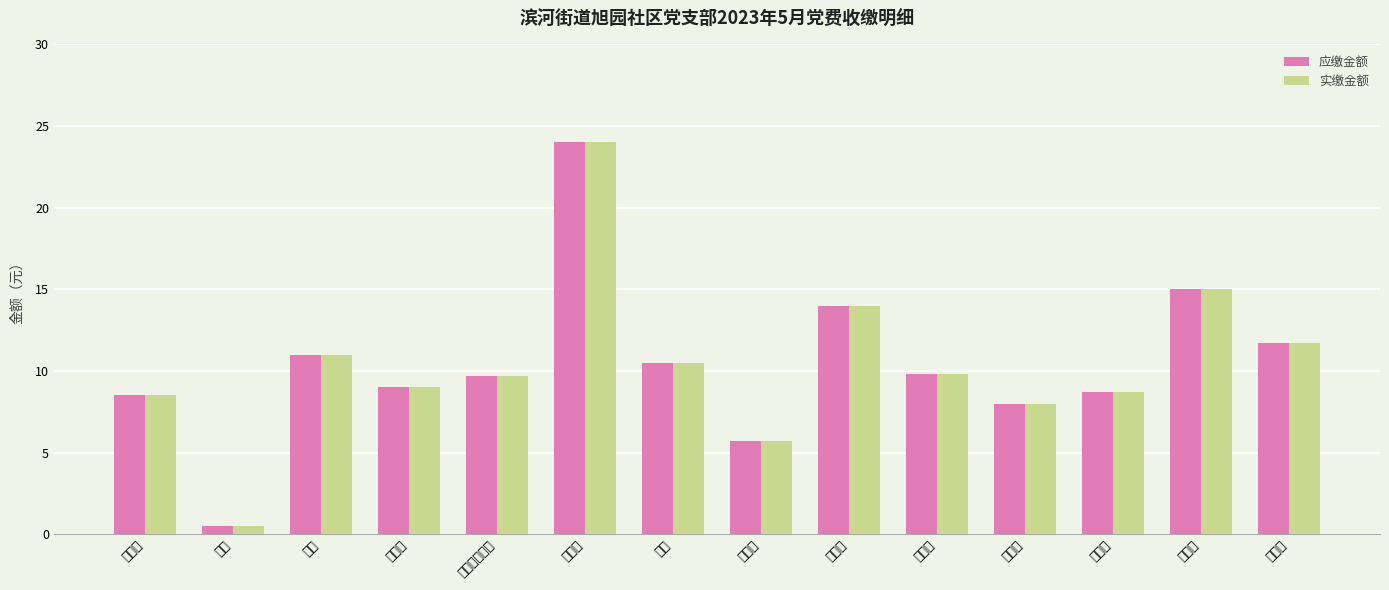

The 应缴金额 series shows 12.6 at 张志武. True or false?

False